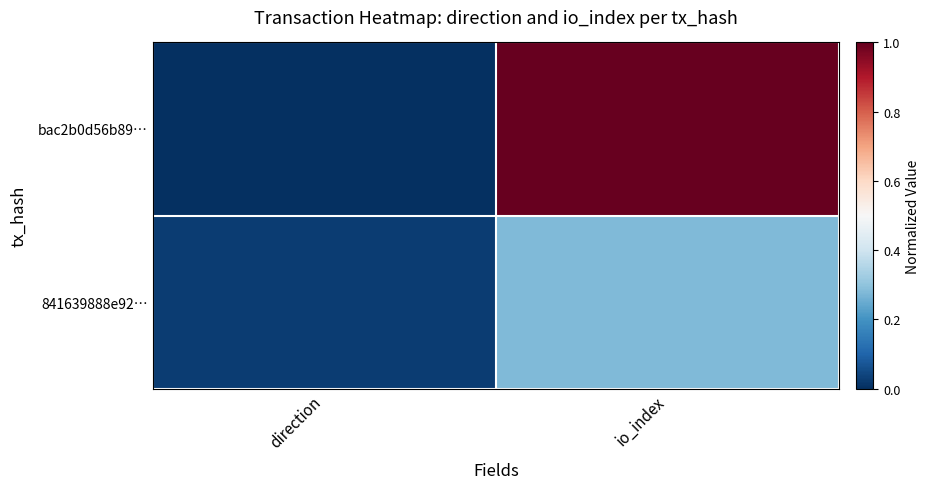

Rank the series by their average value, from highest to lowest.

bac2b0d56b89…, 841639888e92…